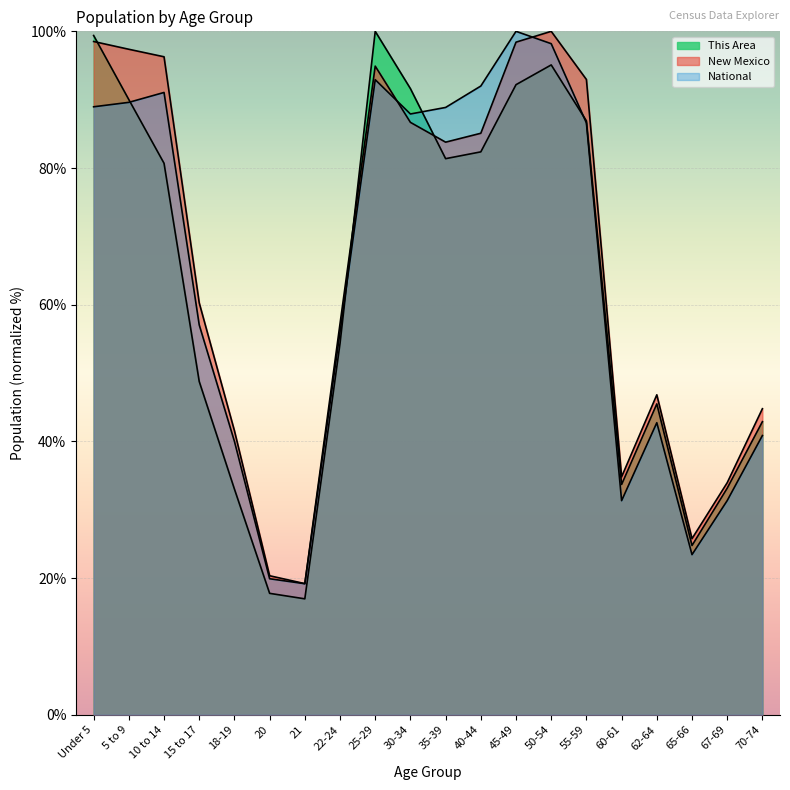

True or false: New Mexico has a value of 41.6 at 18-19.

True